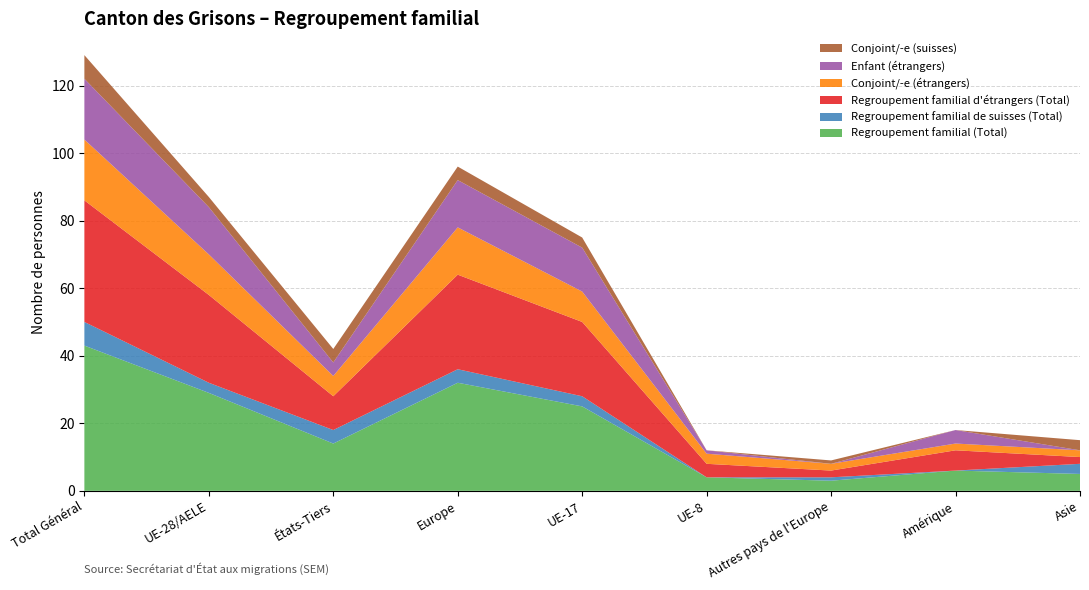

Reading left to right, list all the values displayed in this chart.

Regroupement familial (Total): Total Général=43	UE-28/AELE=29	États-Tiers=14	Europe=32	UE-17=25	UE-8=4	Autres pays de l'Europe=3	Amérique=6	Asie=5
Regroupement familial de suisses (Total): Total Général=7	UE-28/AELE=3	États-Tiers=4	Europe=4	UE-17=3	UE-8=0	Autres pays de l'Europe=1	Amérique=0	Asie=3
Regroupement familial d'étrangers (Total): Total Général=36	UE-28/AELE=26	États-Tiers=10	Europe=28	UE-17=22	UE-8=4	Autres pays de l'Europe=2	Amérique=6	Asie=2
Conjoint/-e (étrangers): Total Général=18	UE-28/AELE=12	États-Tiers=6	Europe=14	UE-17=9	UE-8=3	Autres pays de l'Europe=2	Amérique=2	Asie=2
Enfant (étrangers): Total Général=18	UE-28/AELE=14	États-Tiers=4	Europe=14	UE-17=13	UE-8=1	Autres pays de l'Europe=0	Amérique=4	Asie=0
Conjoint/-e (suisses): Total Général=7	UE-28/AELE=3	États-Tiers=4	Europe=4	UE-17=3	UE-8=0	Autres pays de l'Europe=1	Amérique=0	Asie=3